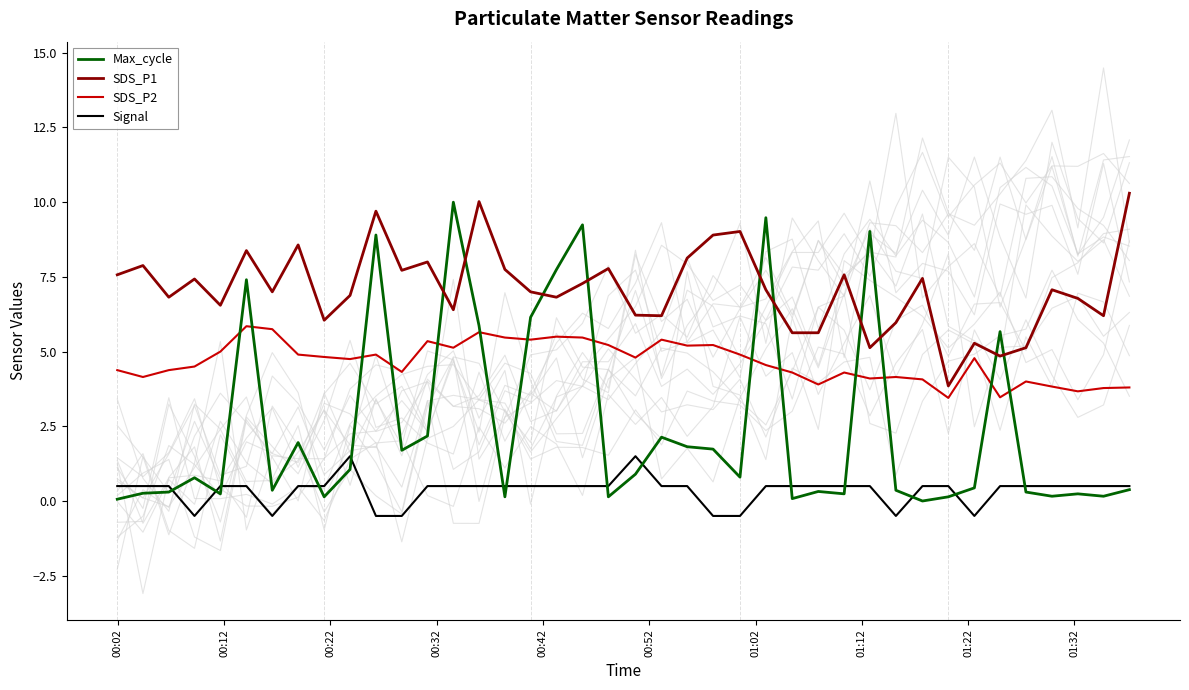

True or false: Signal and SDS_P1 cross at least once.

False